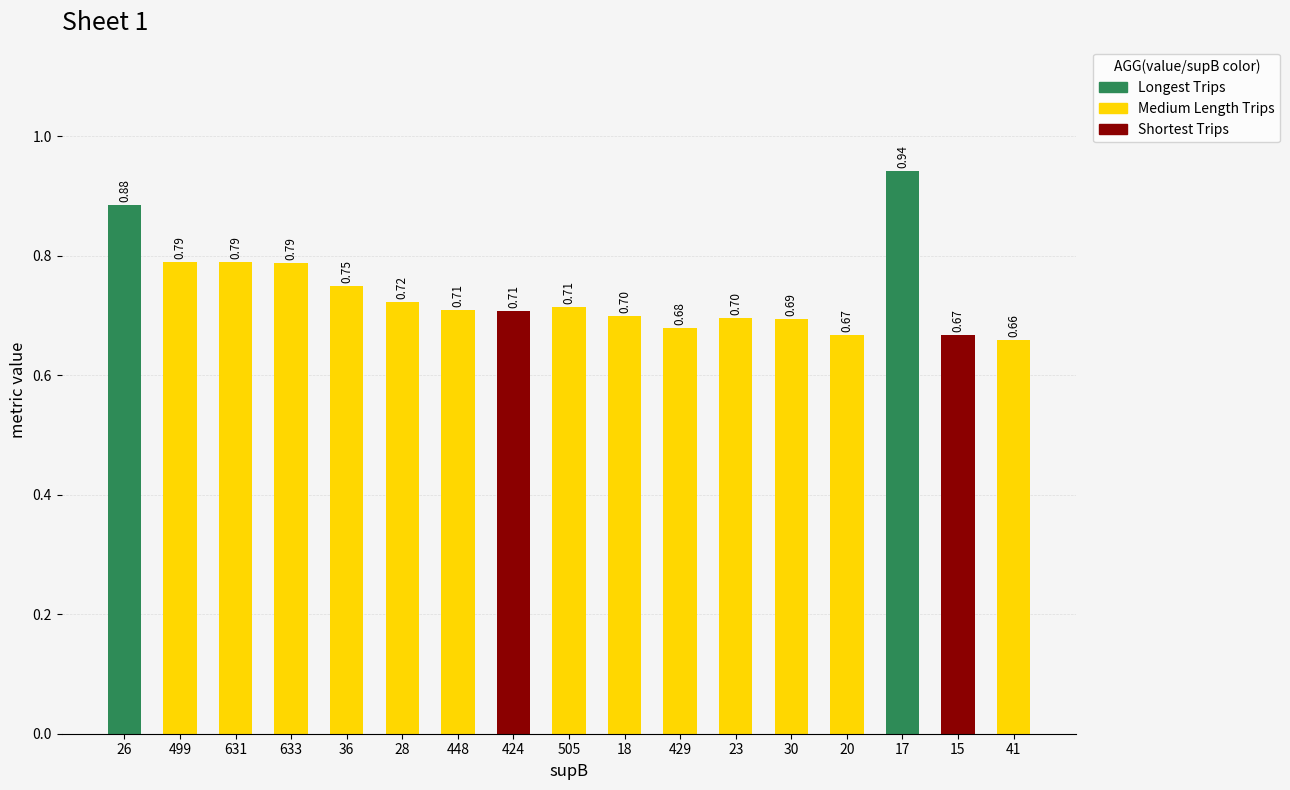

Between 631 and 36, which is larger?

631